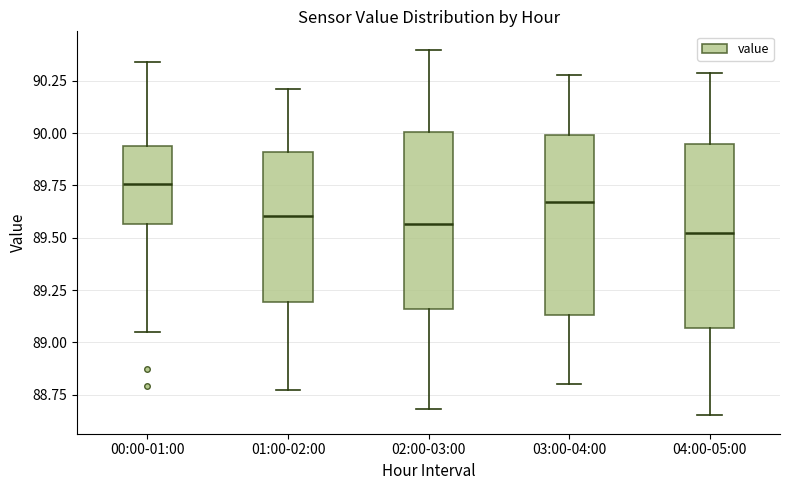

Reading left to right, read every box against the y-axis: the position of its median line, the range the box covers, and the ends of its whiskers. The values are not printed on the chart, so give them approximately, as read against the axis.

00:00-01:00: median 89.75, box 89.55 to 89.95, whiskers 89.05 to 90.35
01:00-02:00: median 89.60, box 89.20 to 89.90, whiskers 88.75 to 90.20
02:00-03:00: median 89.55, box 89.15 to 90.00, whiskers 88.70 to 90.40
03:00-04:00: median 89.65, box 89.15 to 90.00, whiskers 88.80 to 90.30
04:00-05:00: median 89.55, box 89.05 to 89.95, whiskers 88.65 to 90.30